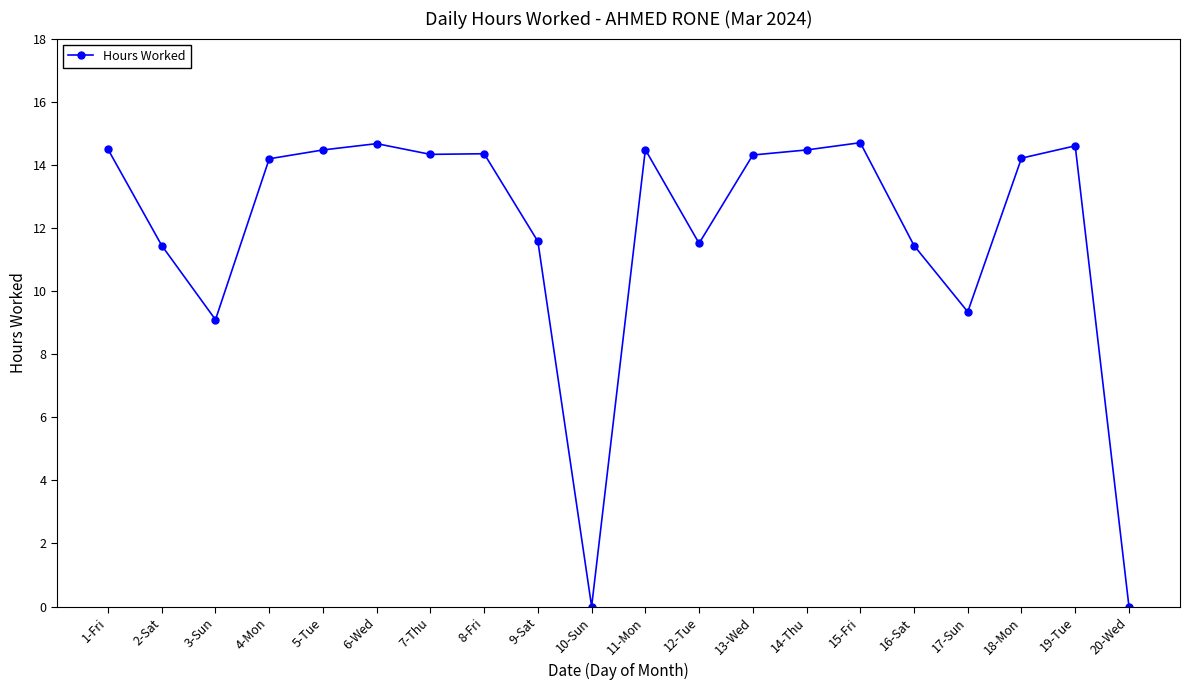

Is this an area chart (filled region under the line)?

No